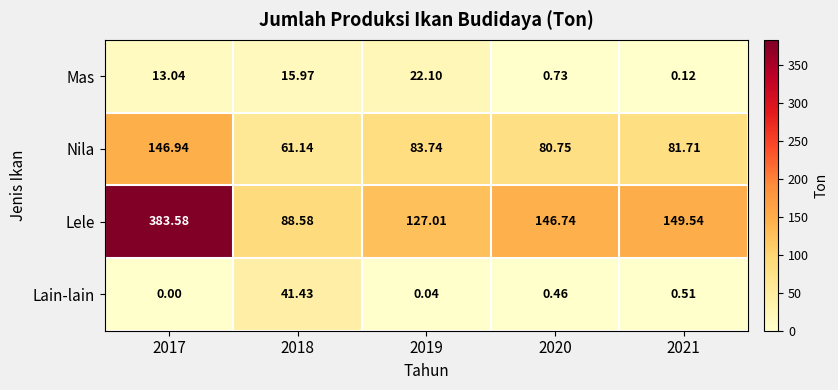

Which series has the largest total across all categories?

Lele